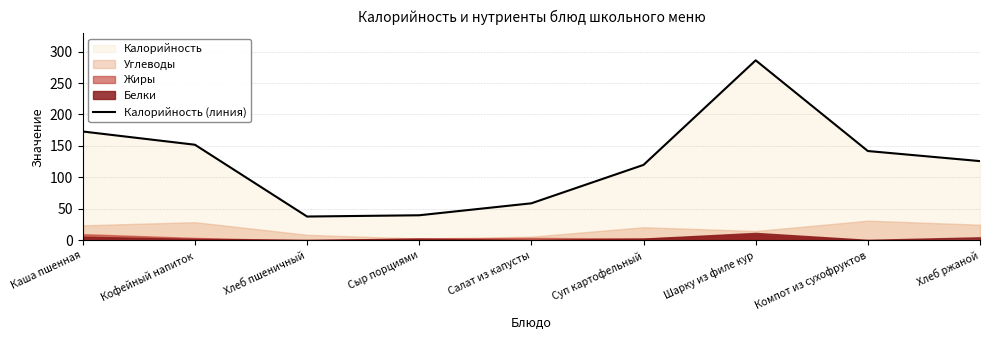

Reading left to right, list all the values displayed in this chart.

173	152	38	40	59	120	286	142	126